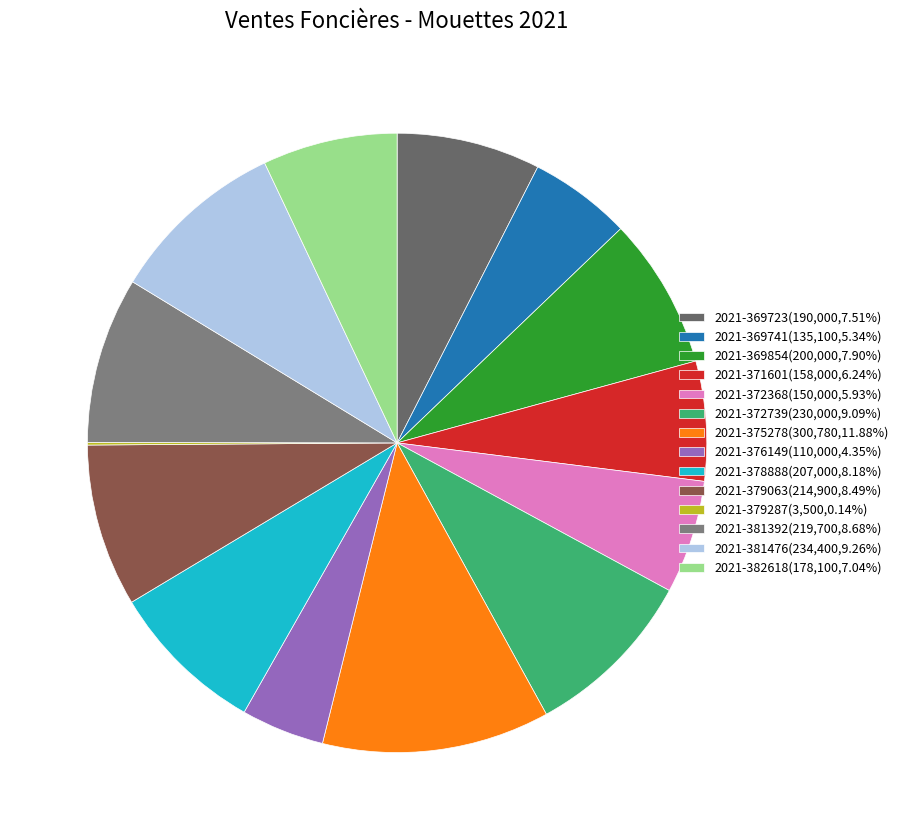

What percentage is the 2021-369723 slice, to the nearest percent?

8%